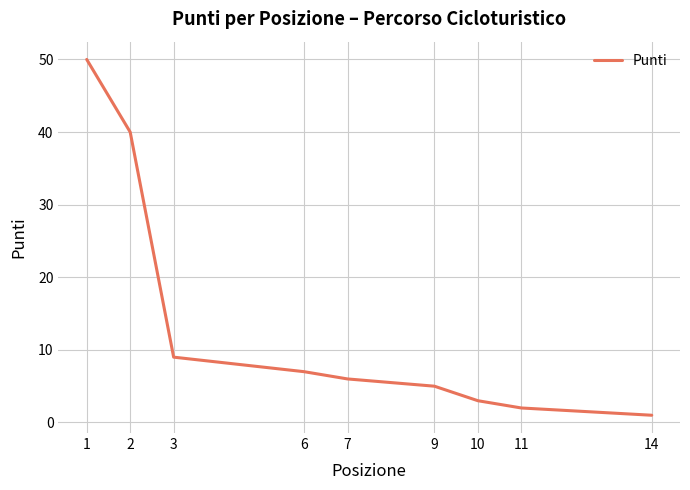

Reading left to right, extract all data points from this chart.

1=50	2=40	3=9	6=7	7=6	9=5	10=3	11=2	14=1